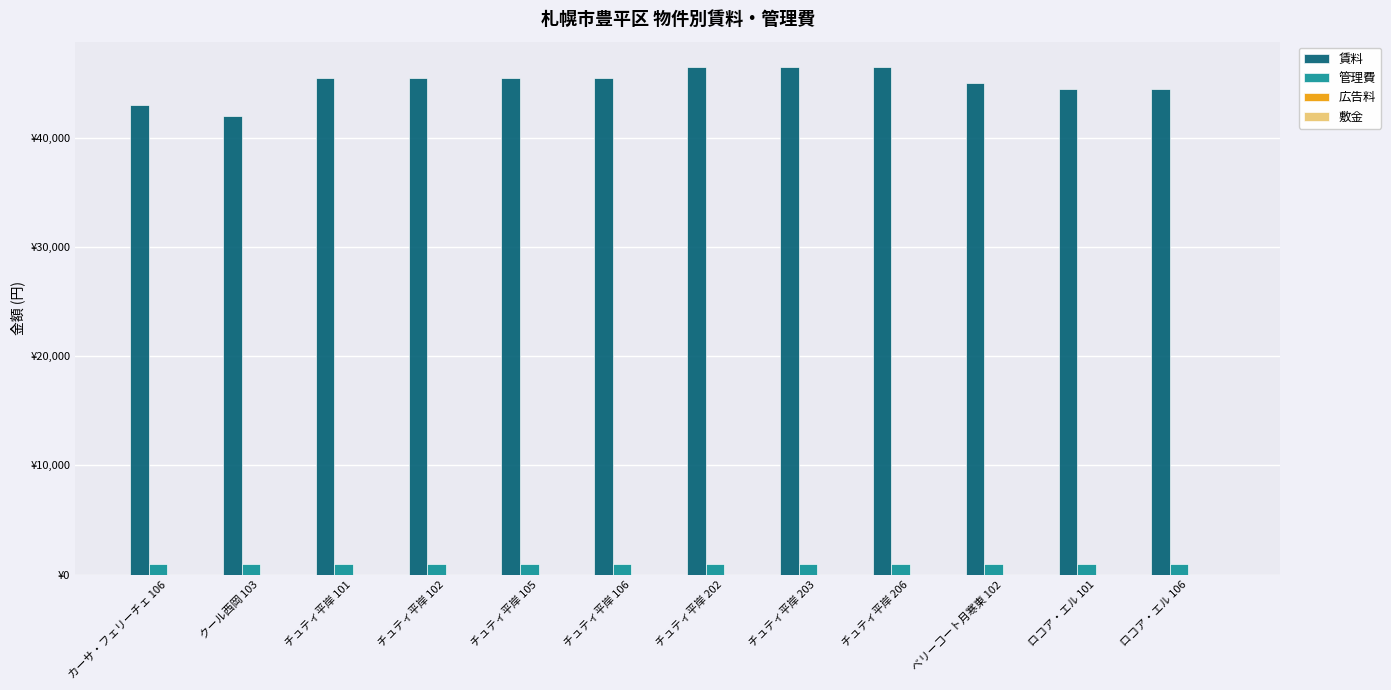

How many groups of bars are there?

12